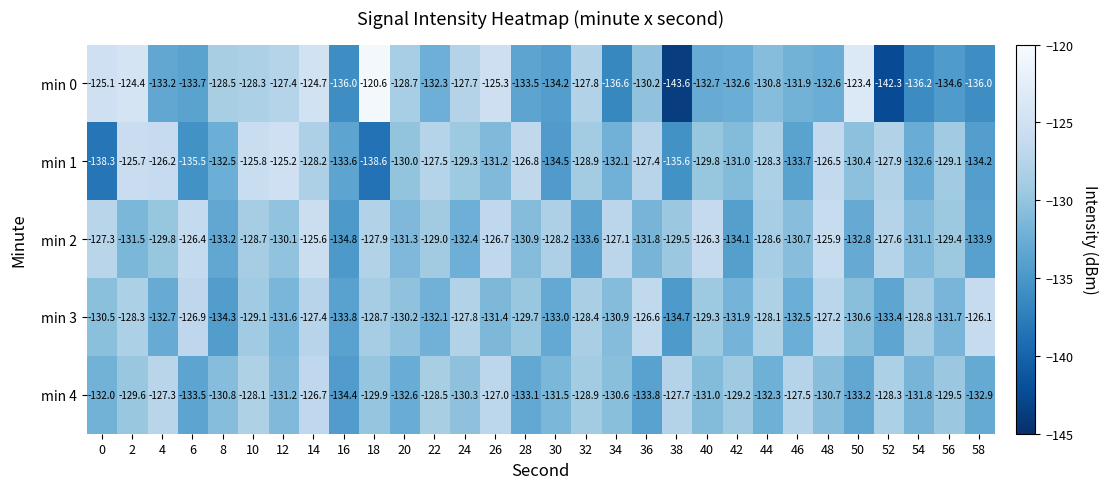

Rank the series at 42 from highest to lowest value.

min 4, min 1, min 3, min 0, min 2